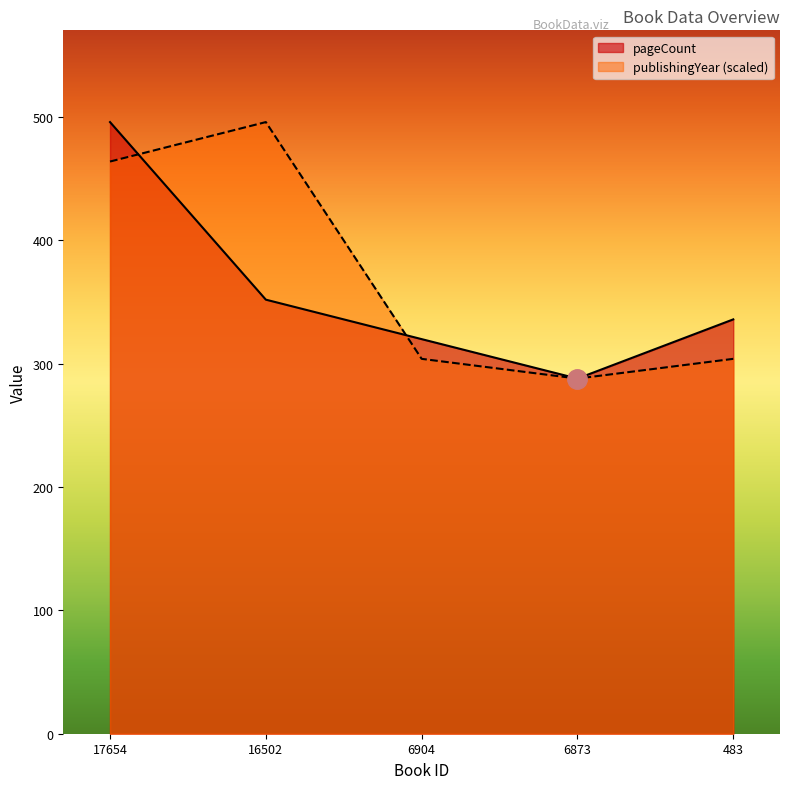

Which series ends up on top after the final intersection of publishingYear and pageCount?

pageCount